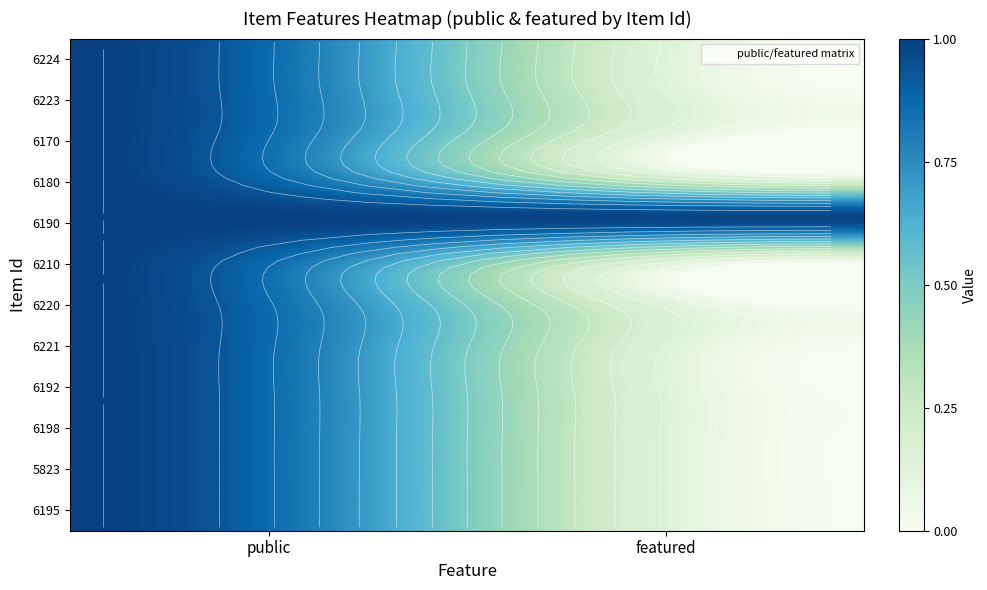

Is the value of 6198 at 11 greater than the value of 6221 at 5?

No